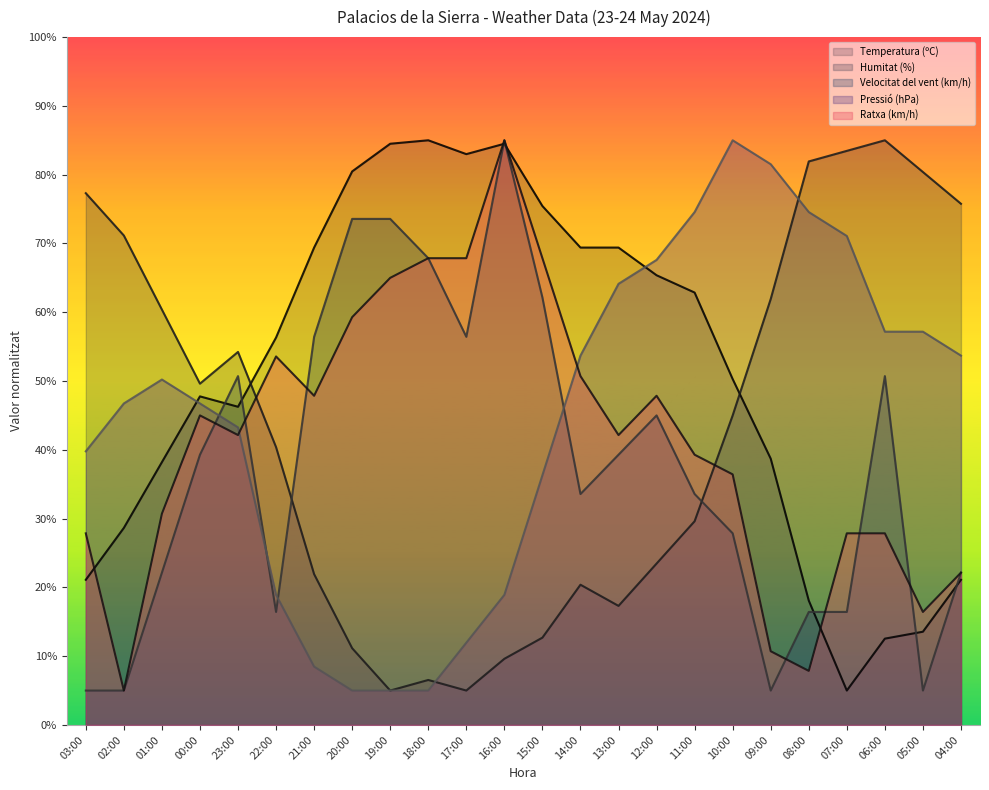

What is the minimum value for Velocitat del vent (km/h)?

5.0